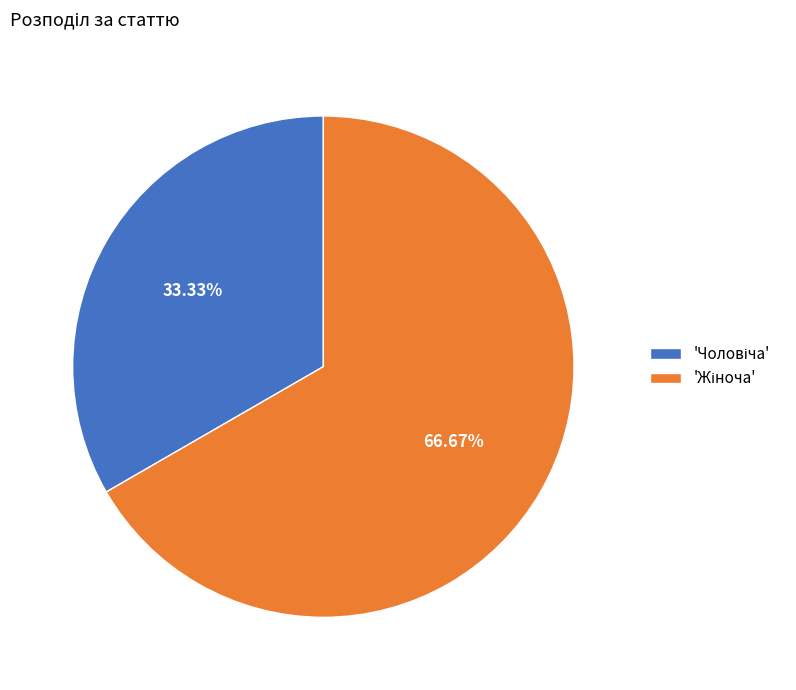

Is there a majority slice in this chart?

Yes